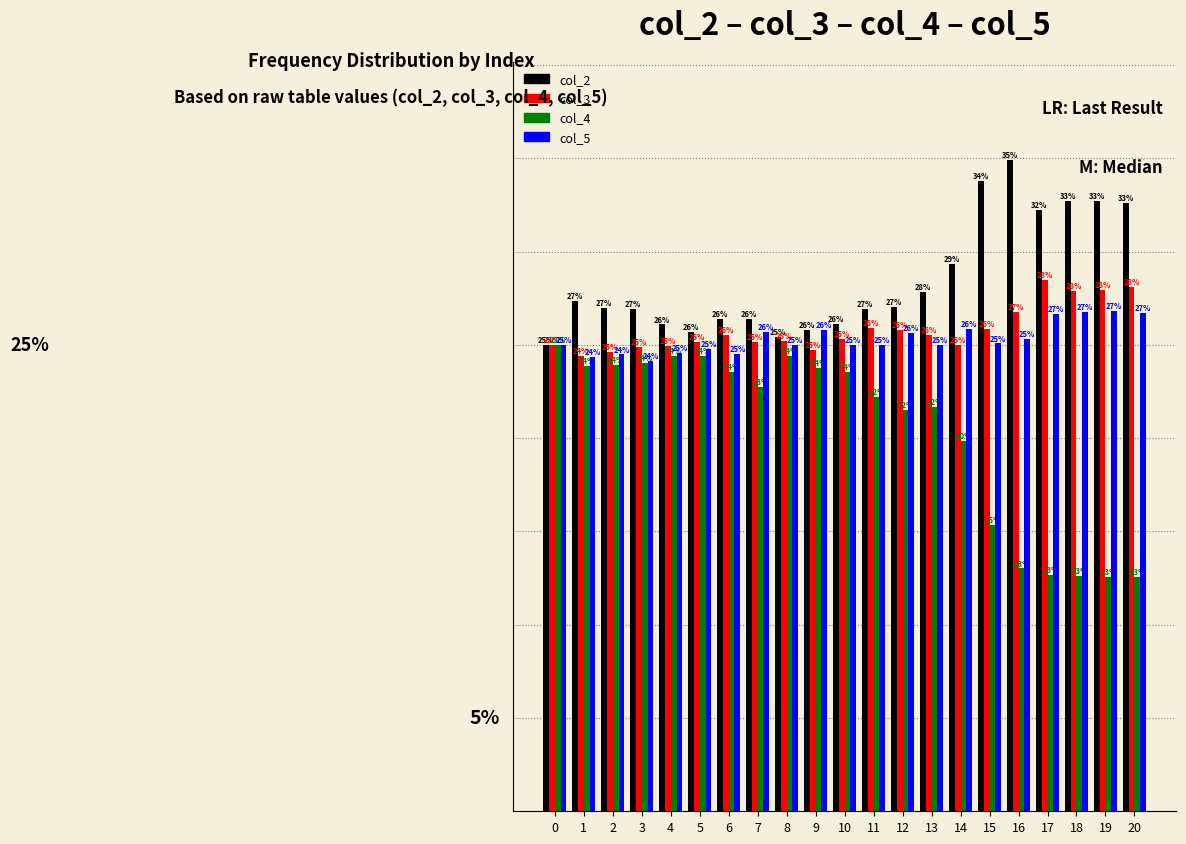

Is the value of col_3 at 6 greater than the value of col_5 at 8?

Yes